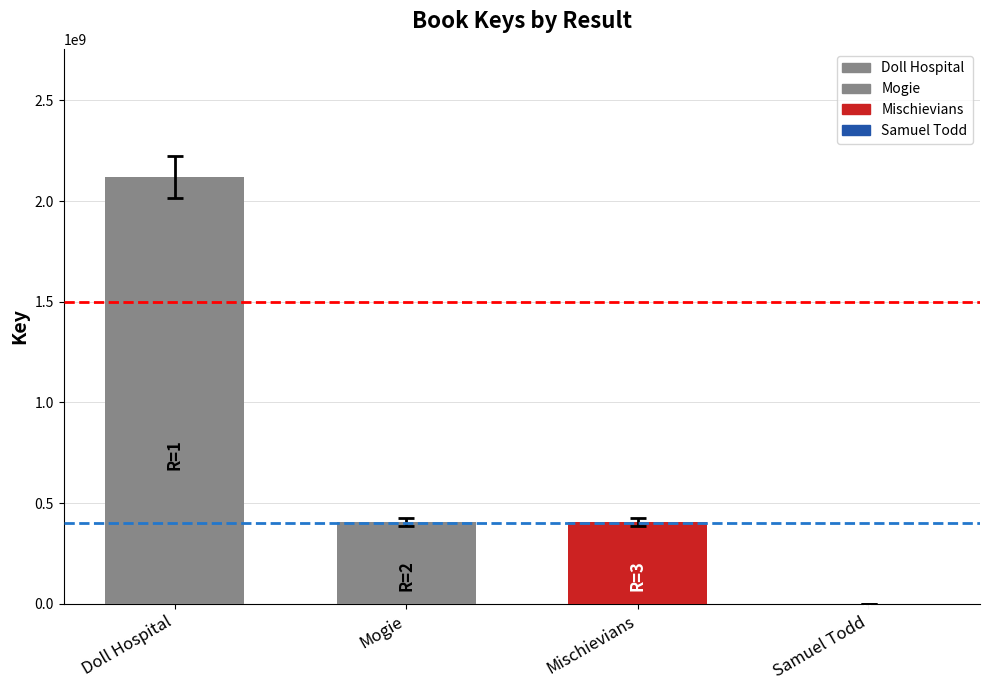

True or false: the data shows 3799385676 at Doll Hospital.

False